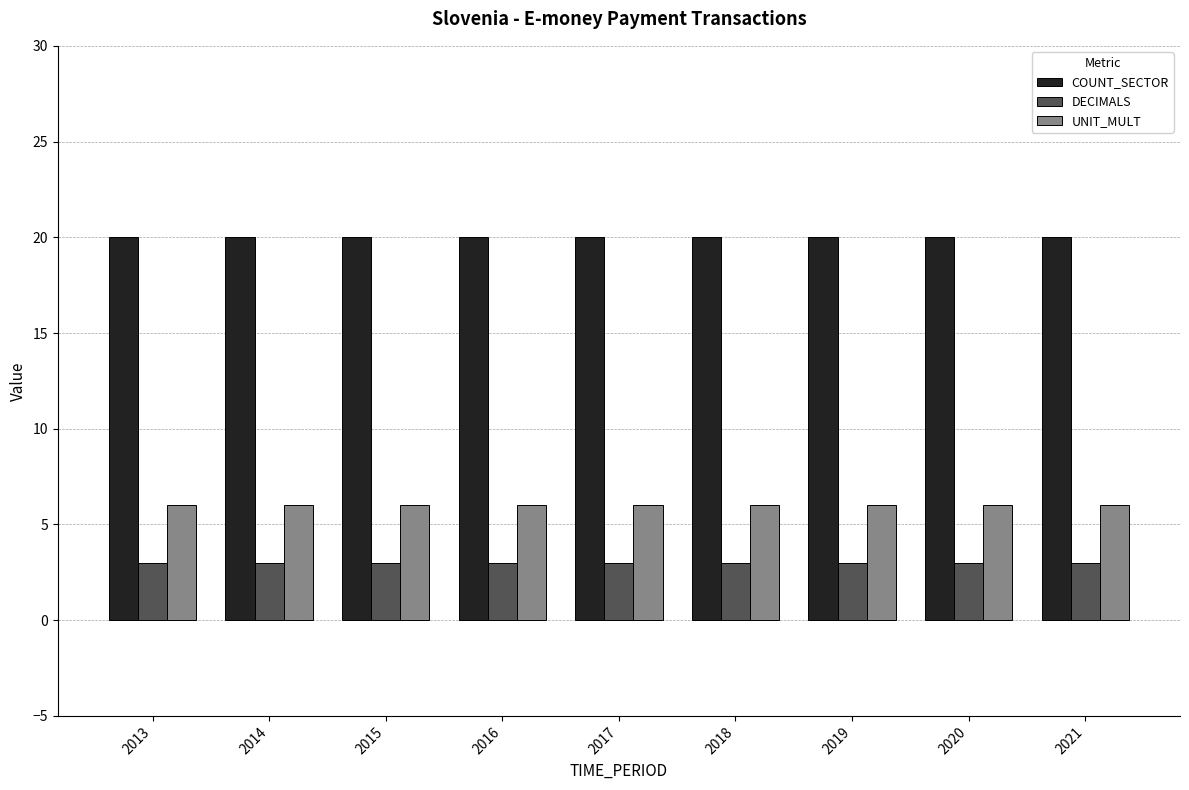

What is the spread (max minus min) of values at 2015?

17